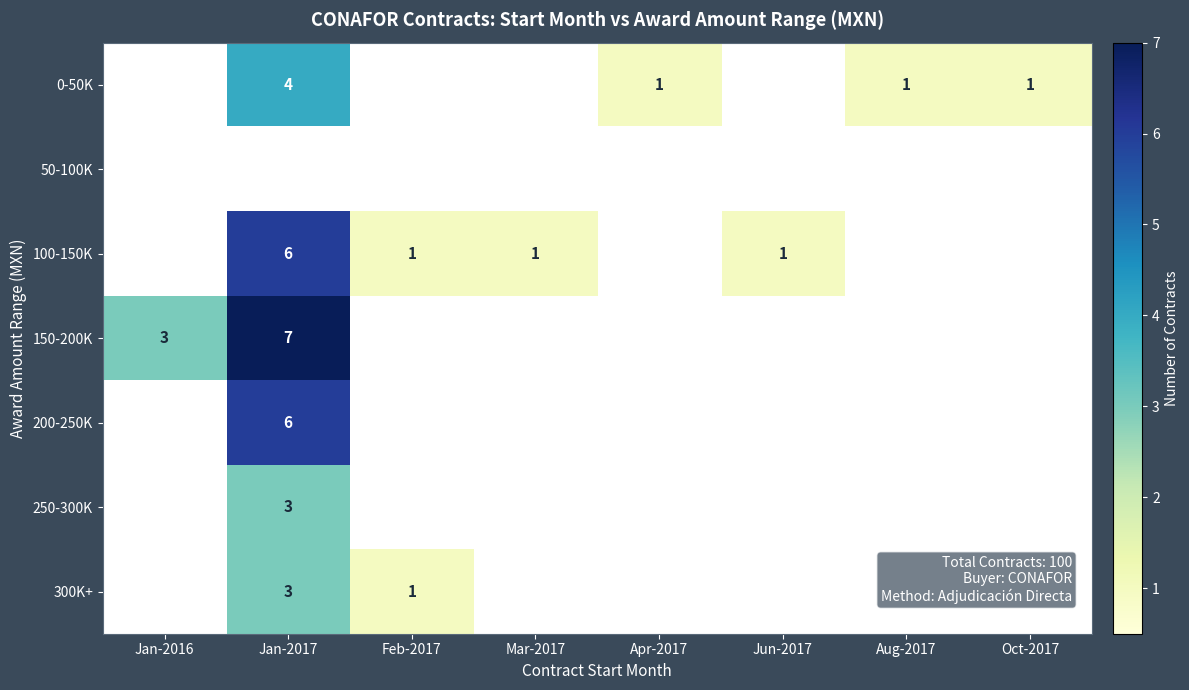

What is the sum of the 300K+ values at Feb-2017 and Jan-2017?

4